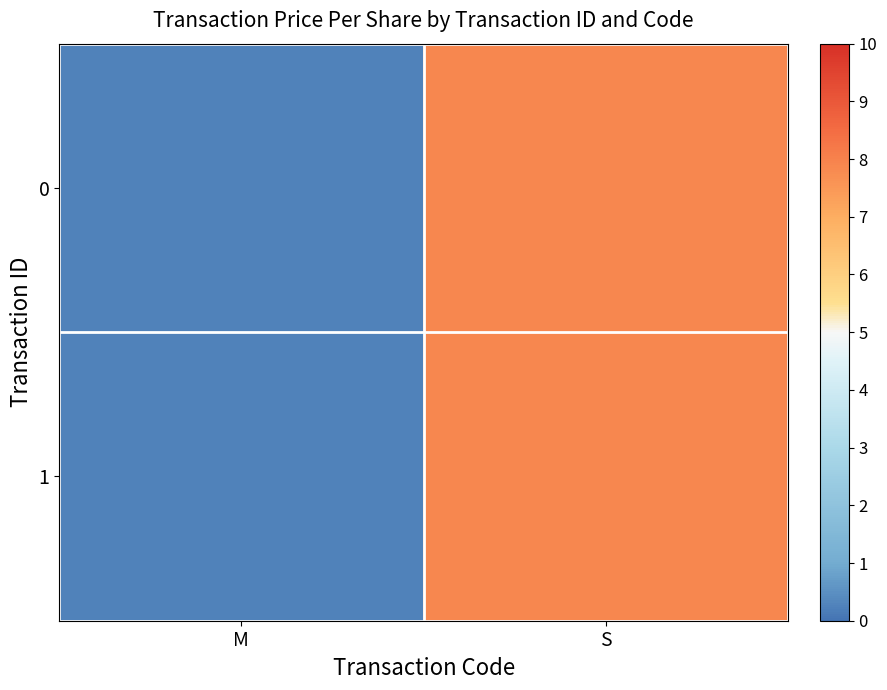

How many categories are shown in the chart?

2